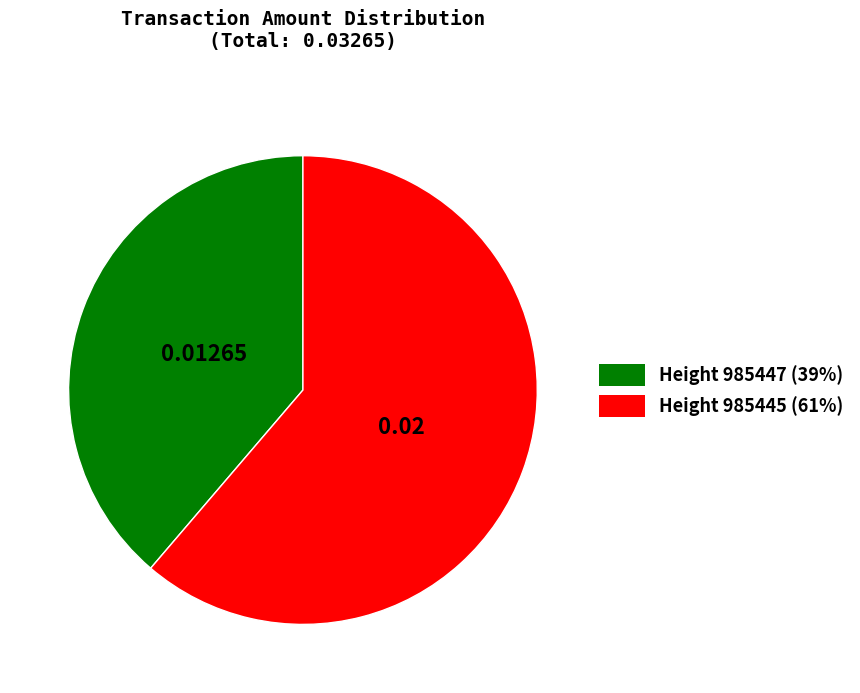

Is there a majority slice in this chart?

Yes